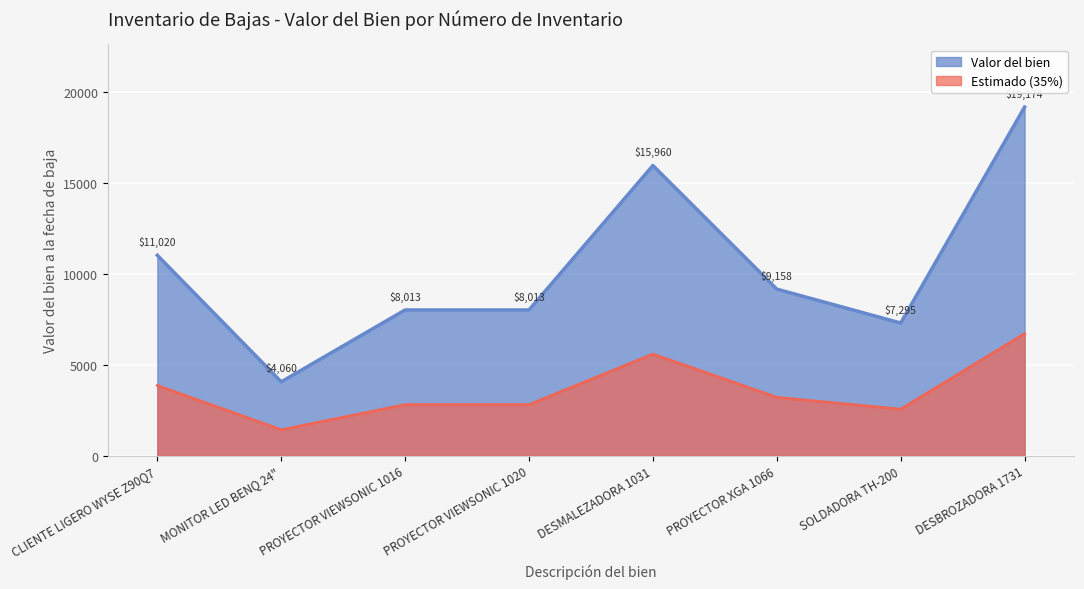

What is the label of the 6th point from the left?

PROYECTOR XGA 1066